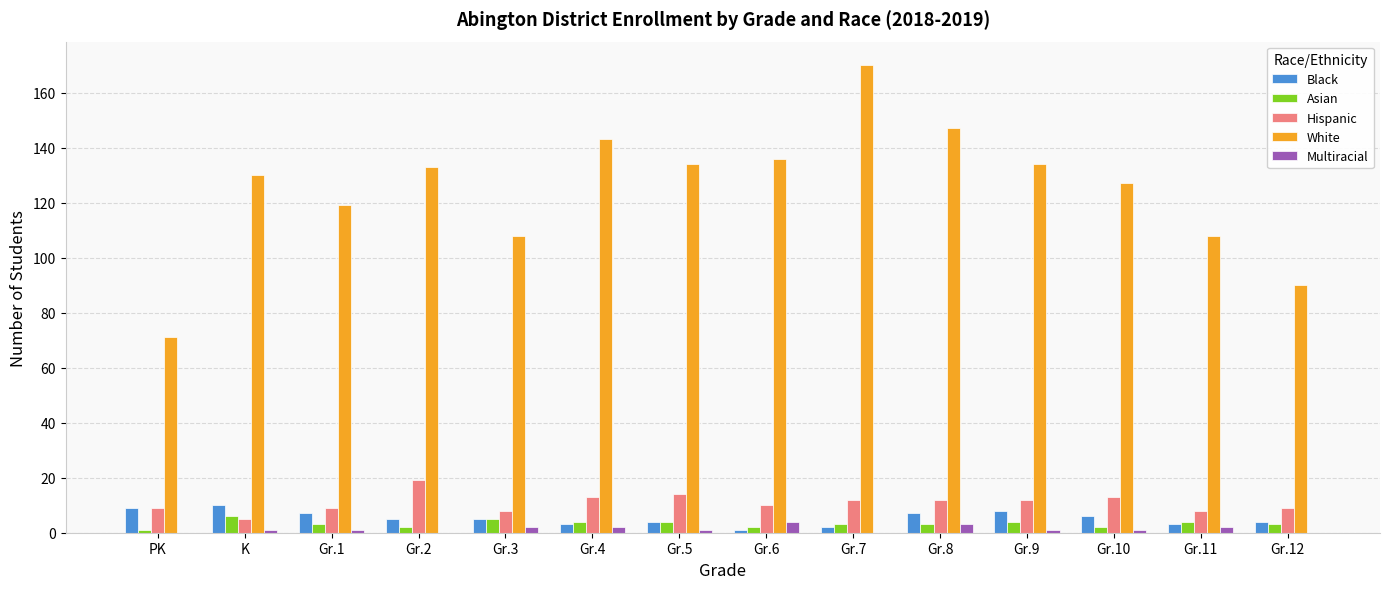

Reading left to right, extract all data points from this chart.

Black: 9	10	7	5	5	3	4	1	2	7	8	6	3	4
Asian: 1	6	3	2	5	4	4	2	3	3	4	2	4	3
Hispanic: 9	5	9	19	8	13	14	10	12	12	12	13	8	9
White: 71	130	119	133	108	143	134	136	170	147	134	127	108	90
Multiracial: 0	1	1	0	2	2	1	4	0	3	1	1	2	0